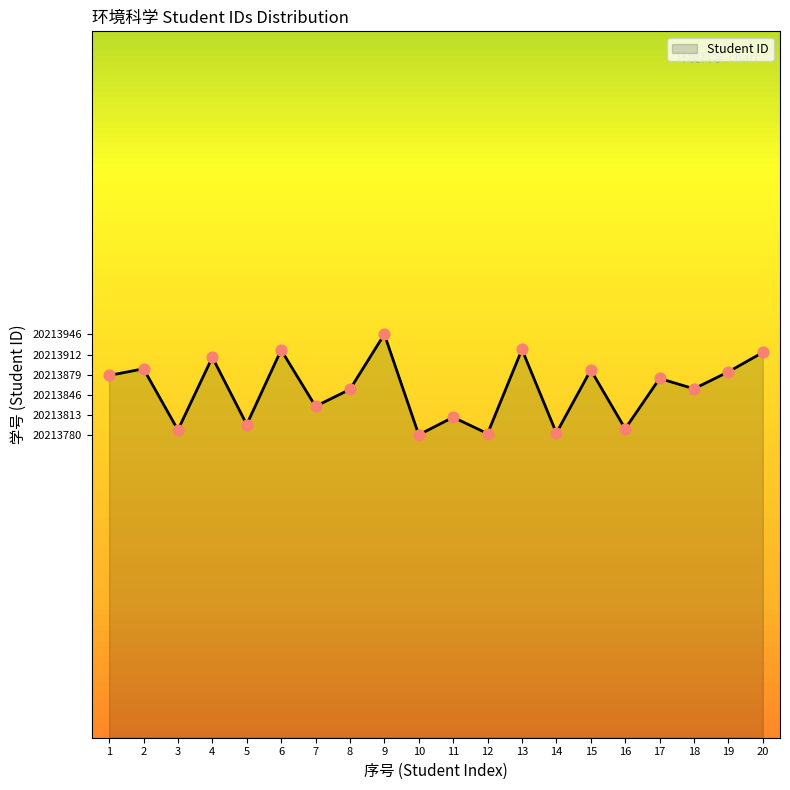

Which has a higher value, 3 or 4?

4